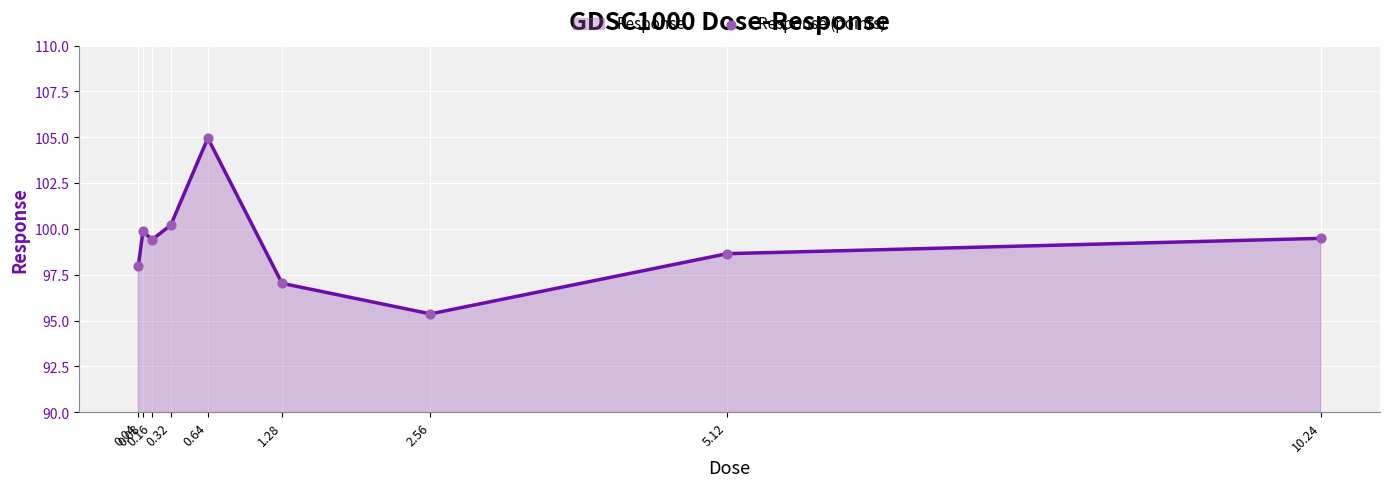

What is the minimum value shown in the chart?

95.4